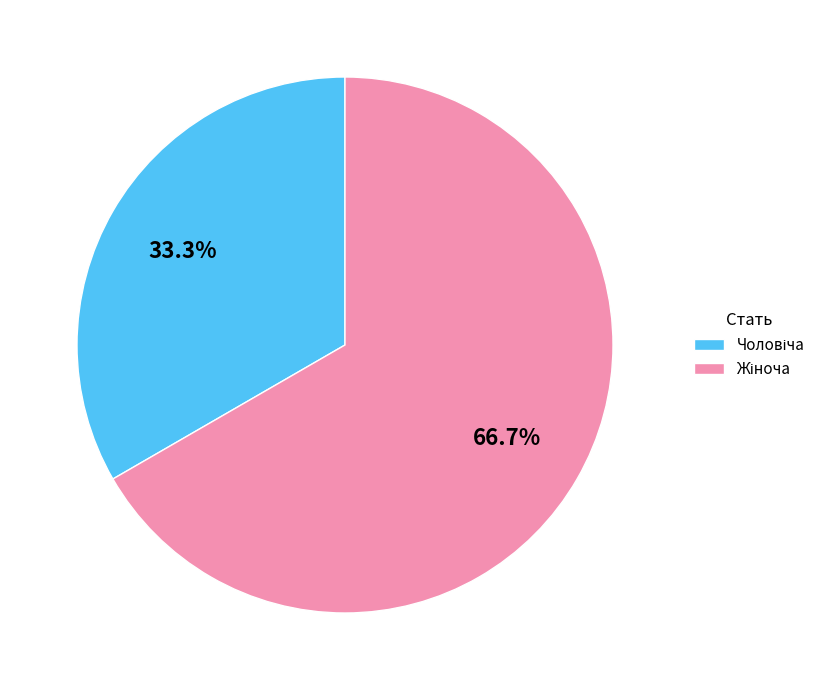

Is there any slice that represents more than half of the pie?

Yes